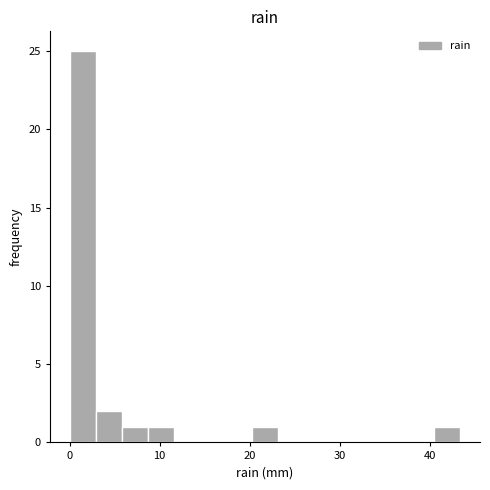

Around what value on the x-axis is the tallest bar? Give the approximate position of its centre, as read against the axis.

1